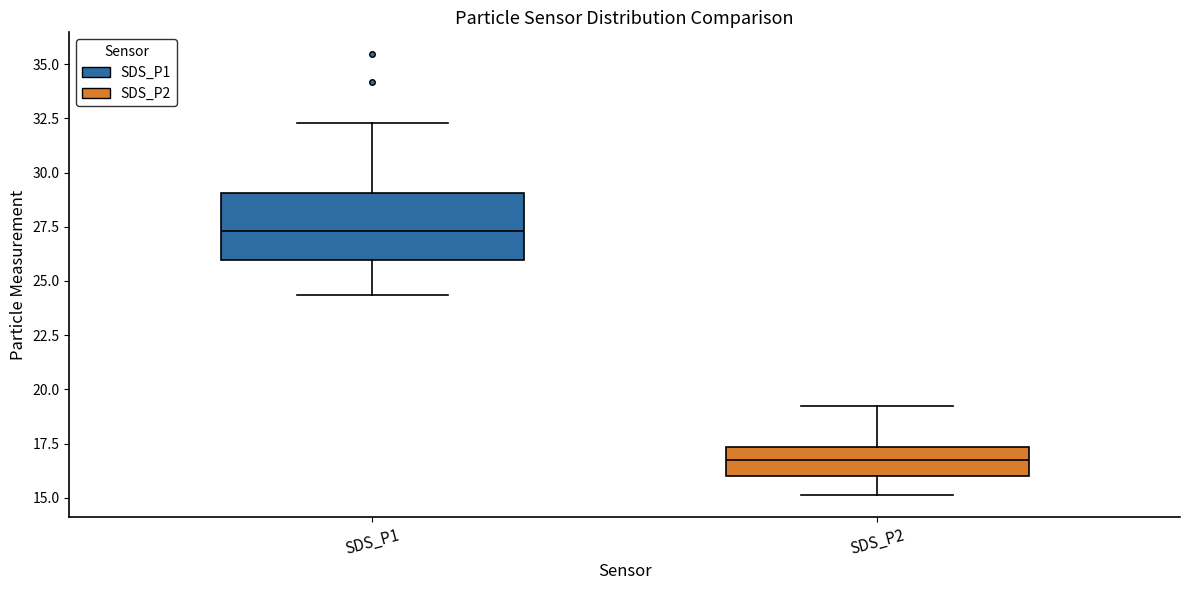

Reading left to right, transcribe this box plot: for each box, give where its median line is, the range the box spans, and where its two whiskers end, as read against the y-axis. The values are not printed on the chart, so give them approximately, as read against the axis.

SDS_P1: median 27.5, box 26.0 to 29.0, whiskers 24.5 to 32.5
SDS_P2: median 16.5, box 16.0 to 17.5, whiskers 15.0 to 19.5